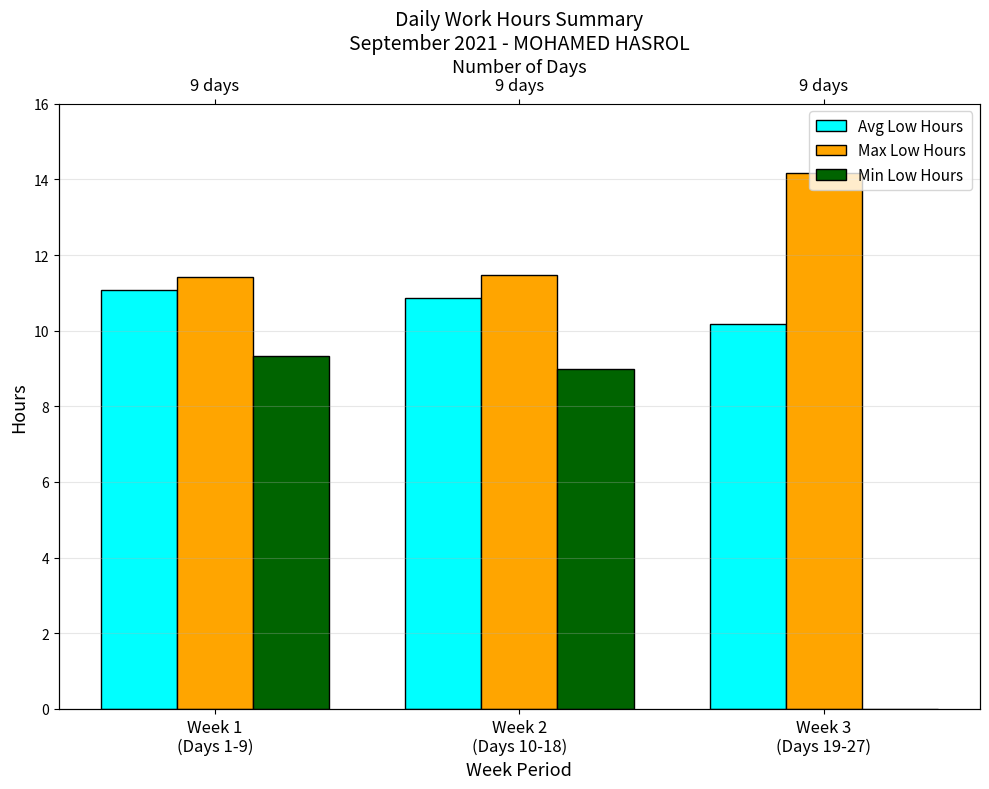

List the labels in order of Max Low Hours value, smallest first.

Week 1
(Days 1-9), Week 2
(Days 10-18), Week 3
(Days 19-27)